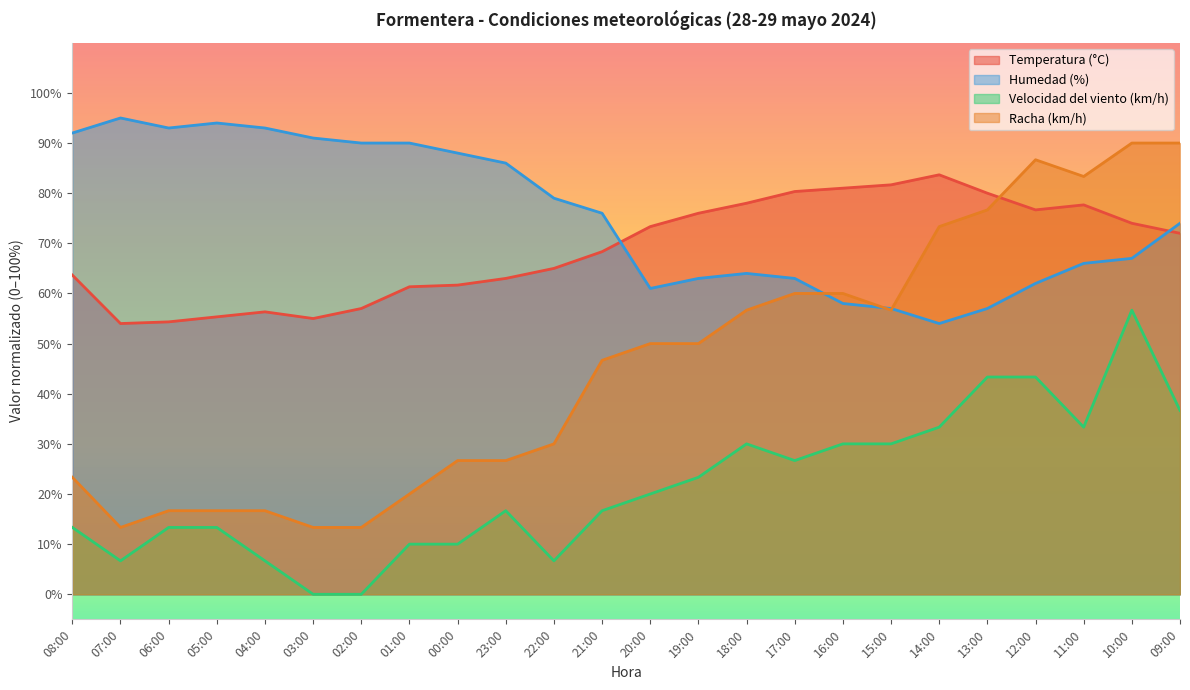

Between 04:00 and 22:00, which series saw the biggest shift?

Humedad (%)